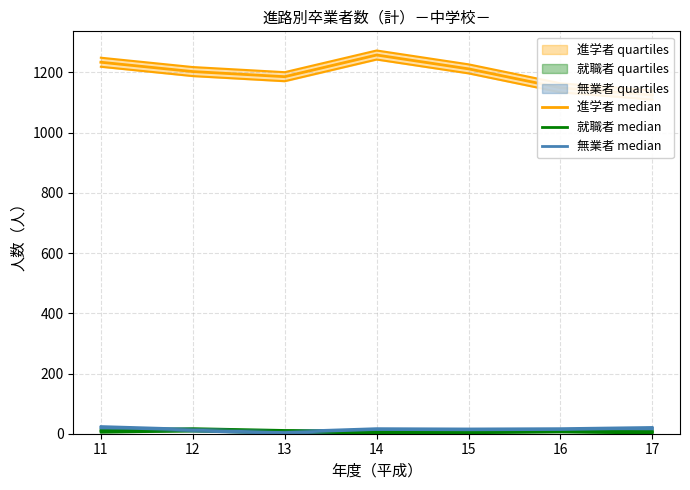

What is the difference between the second highest and second lowest values in the 就職者 median series?

4